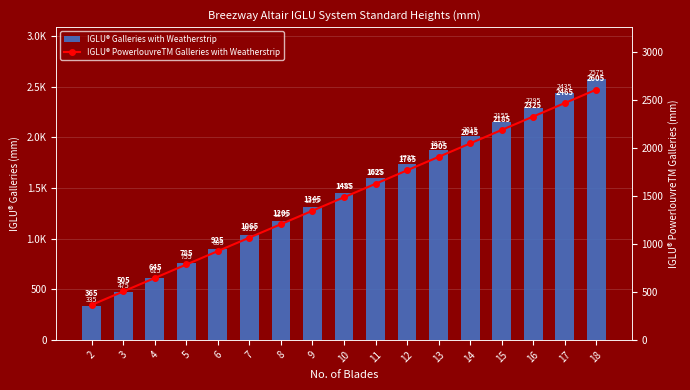

At which label does IGLU® PowerlouvreTM Galleries with Weatherstrip reach its minimum?

2